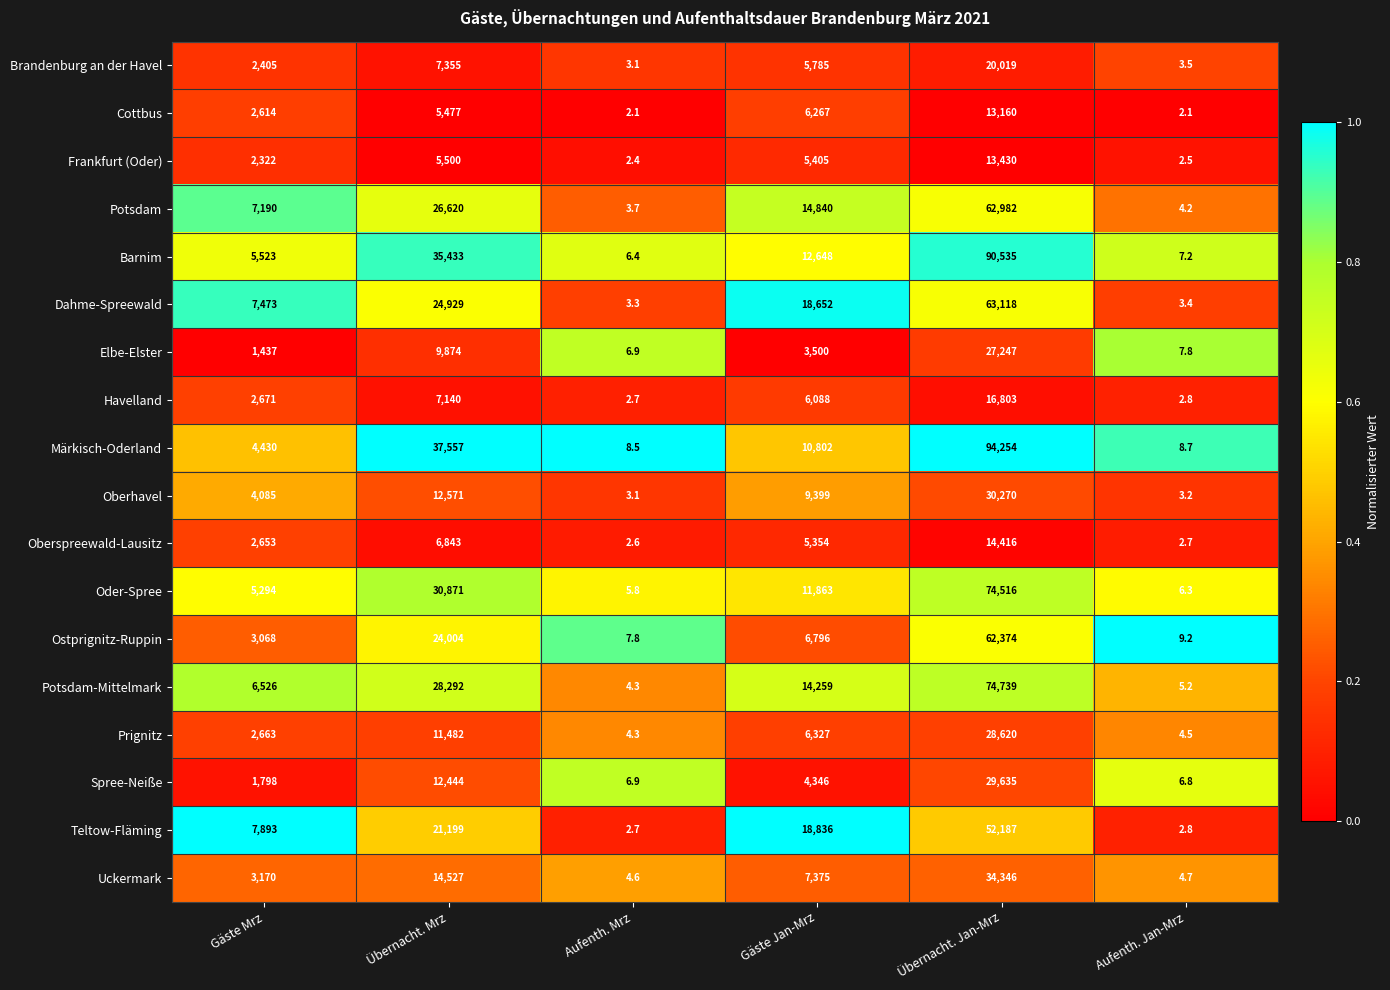

The value of Uckermark at Gäste Mrz is 3170.0. True or false?

True